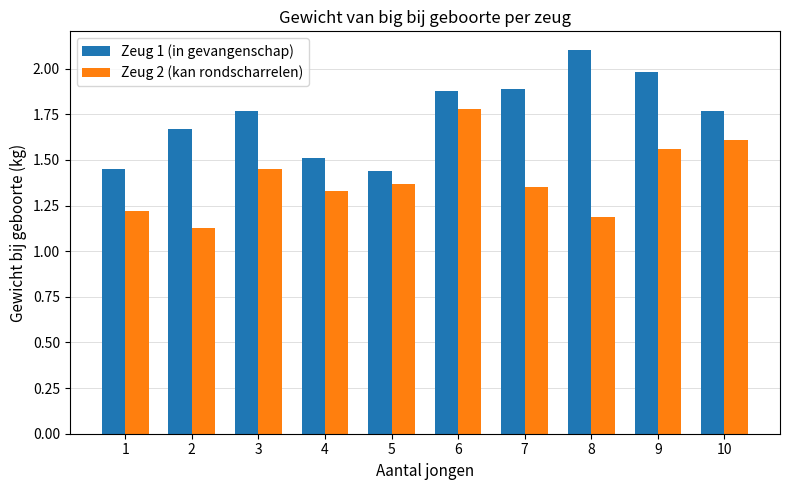

What is the sum of the Zeug 1 (in gevangenschap) values at 1 and 10?

3.2